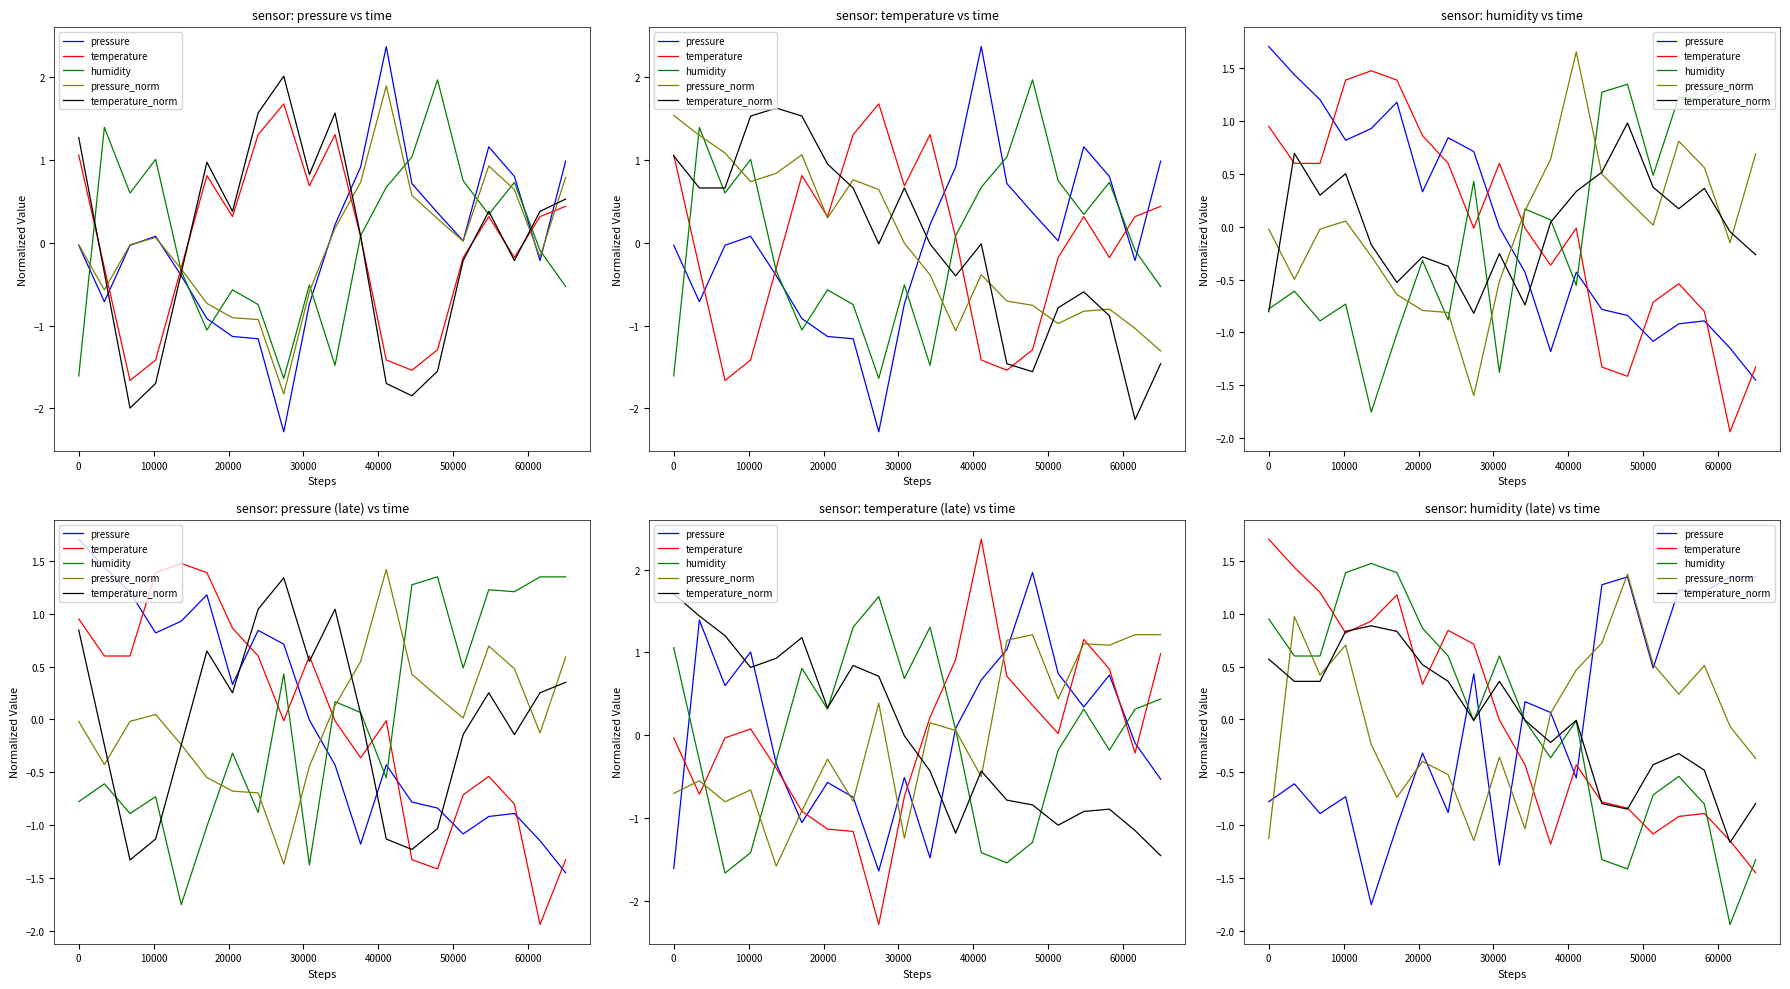

How many lines are shown in the chart?

5